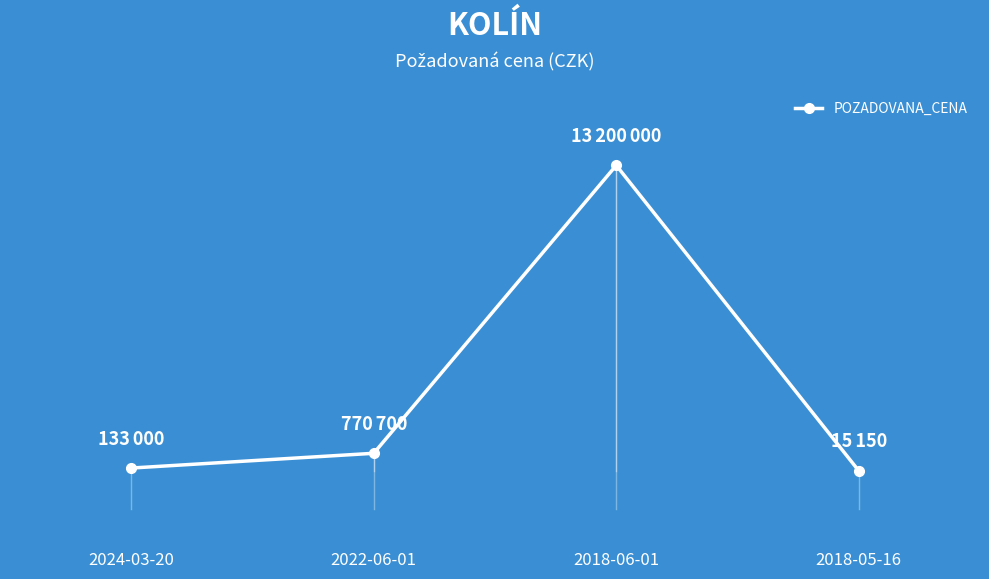

Reading left to right, extract all data points from this chart.

2024-03-20=133000	2022-06-01=770700	2018-06-01=13200000	2018-05-16=15150